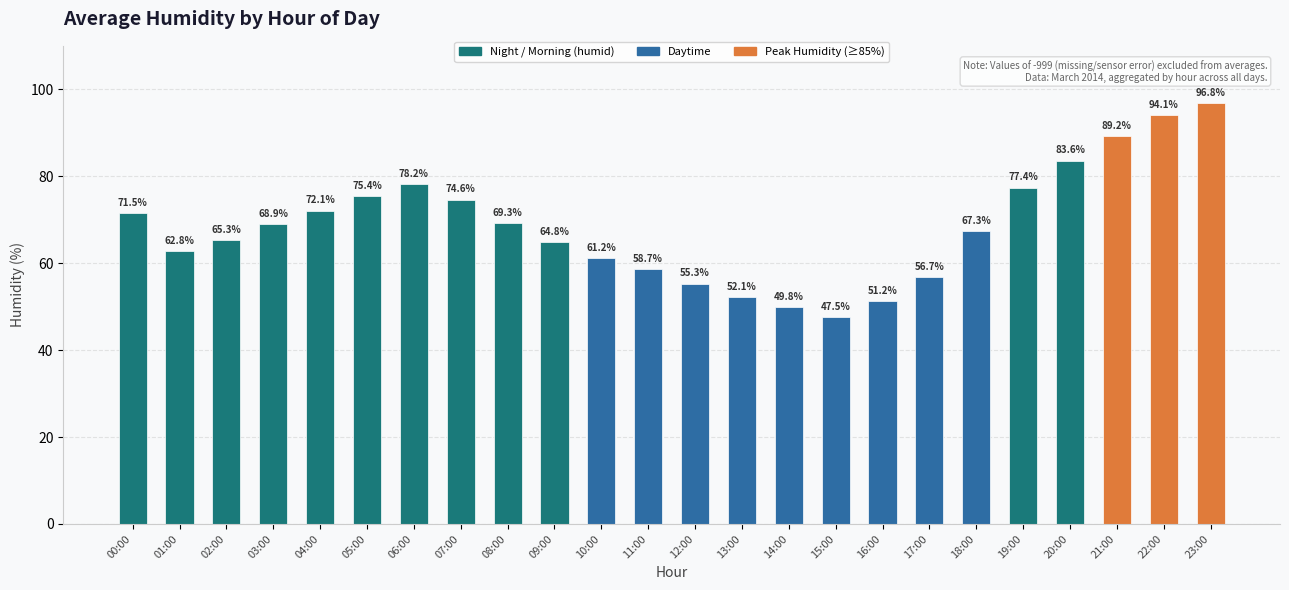

The value at 03:00 is 101.5. True or false?

False